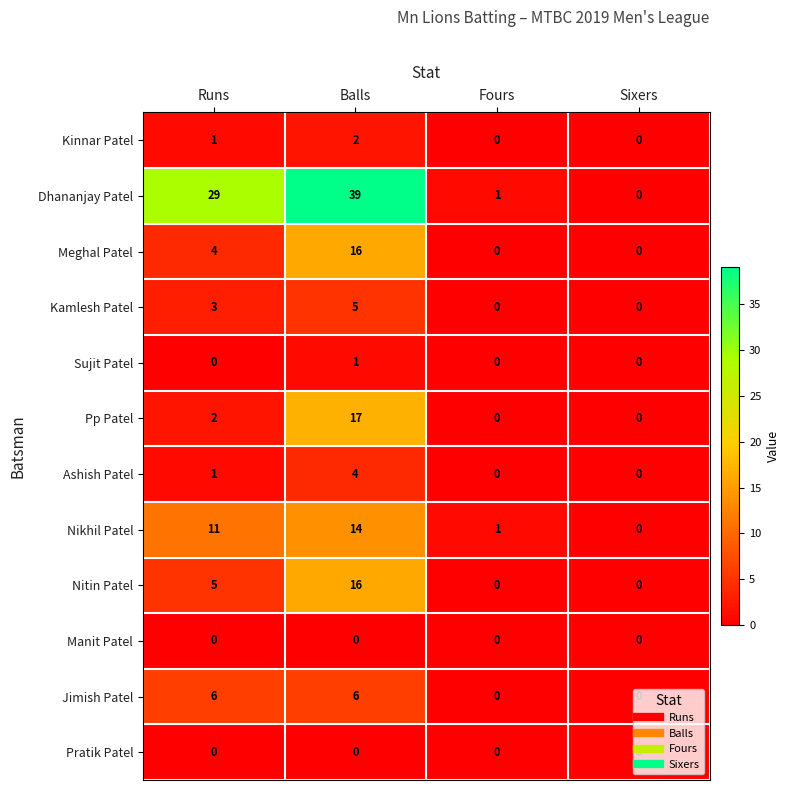

Which series changed the most between Balls and Fours?

Dhananjay Patel